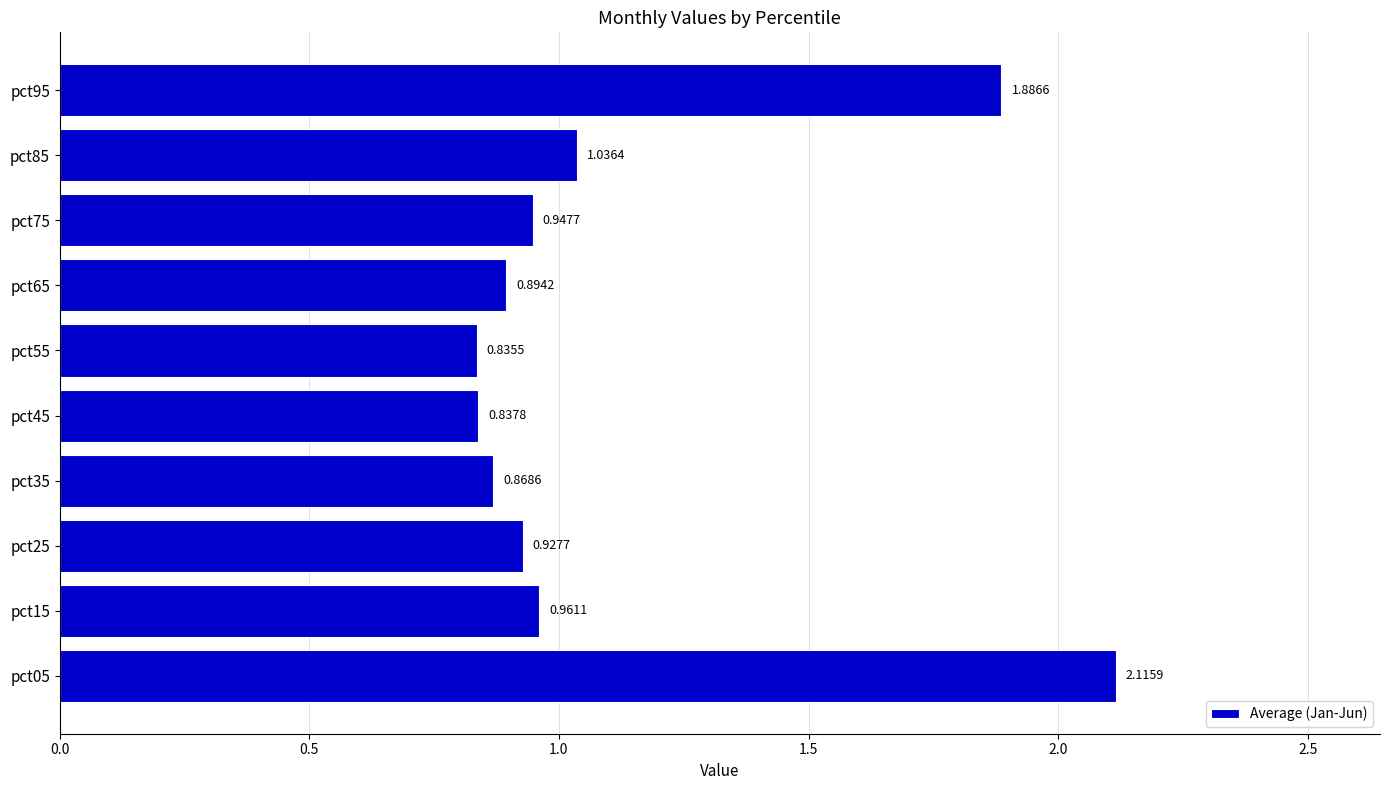

What is the average value?

1.1